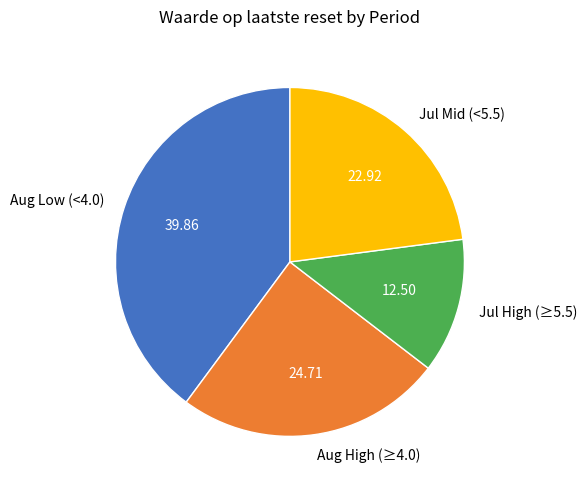

Rank the categories by value from highest to lowest.

Aug Low (<4.0), Aug High (≥4.0), Jul Mid (<5.5), Jul High (≥5.5)